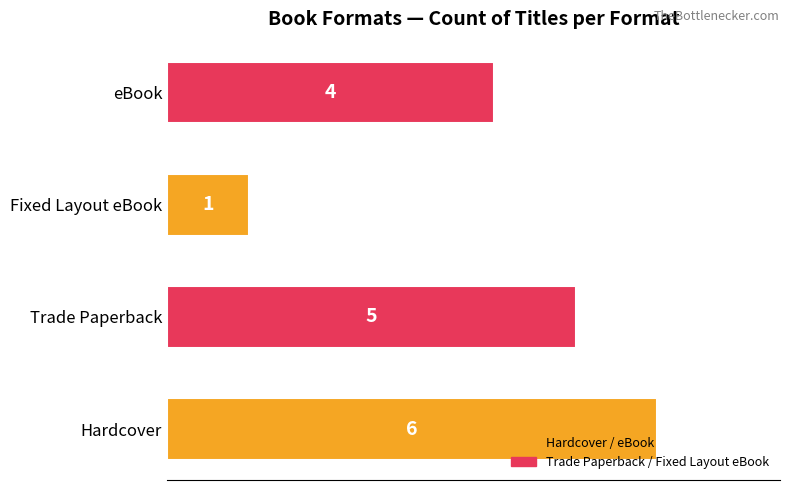

What is the change in value from Hardcover to Fixed Layout eBook?

-5